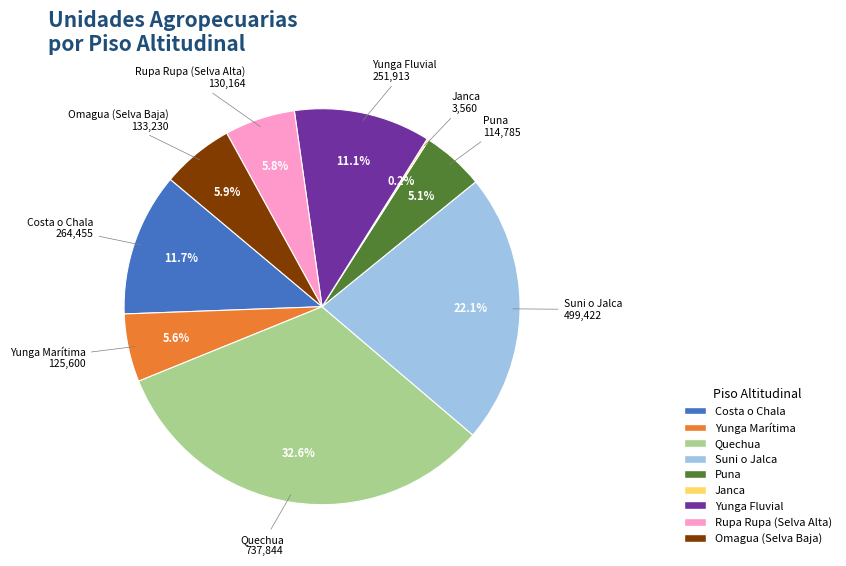

What is the ratio of the value at Yunga Fluvial to the value at Omagua (Selva Baja)?

1.9